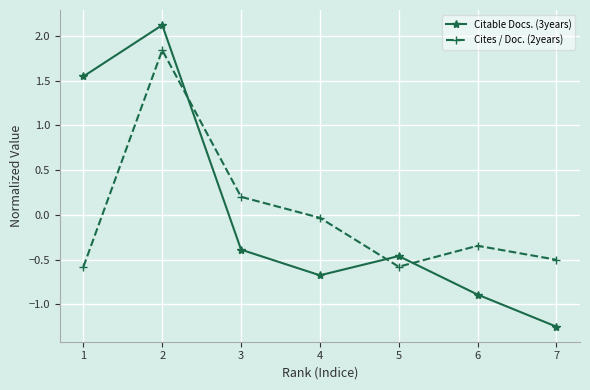

True or false: Citable Docs. (3years) has more than 1 points higher than both neighbors.

True